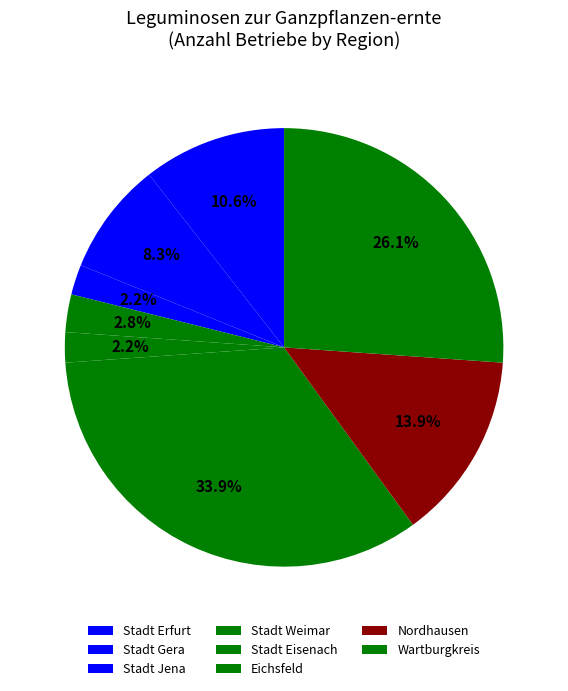

How many segments does this pie chart have?

8